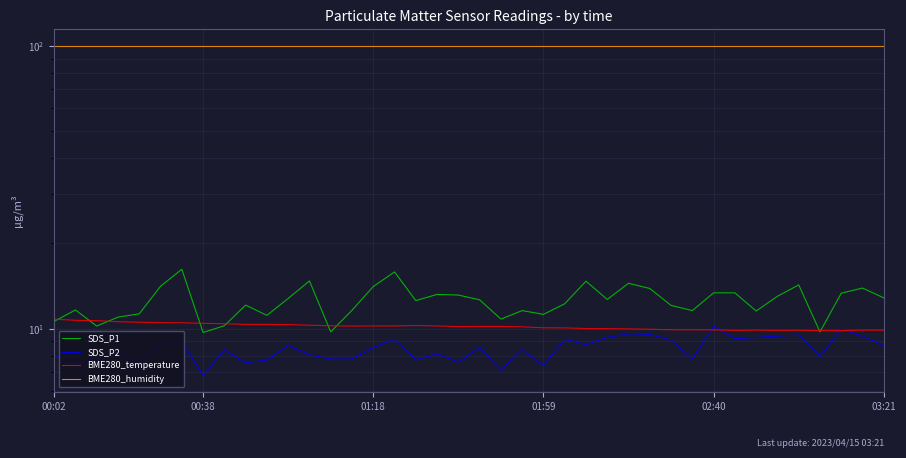

How many times do BME280_temperature and SDS_P1 cross each other?

9